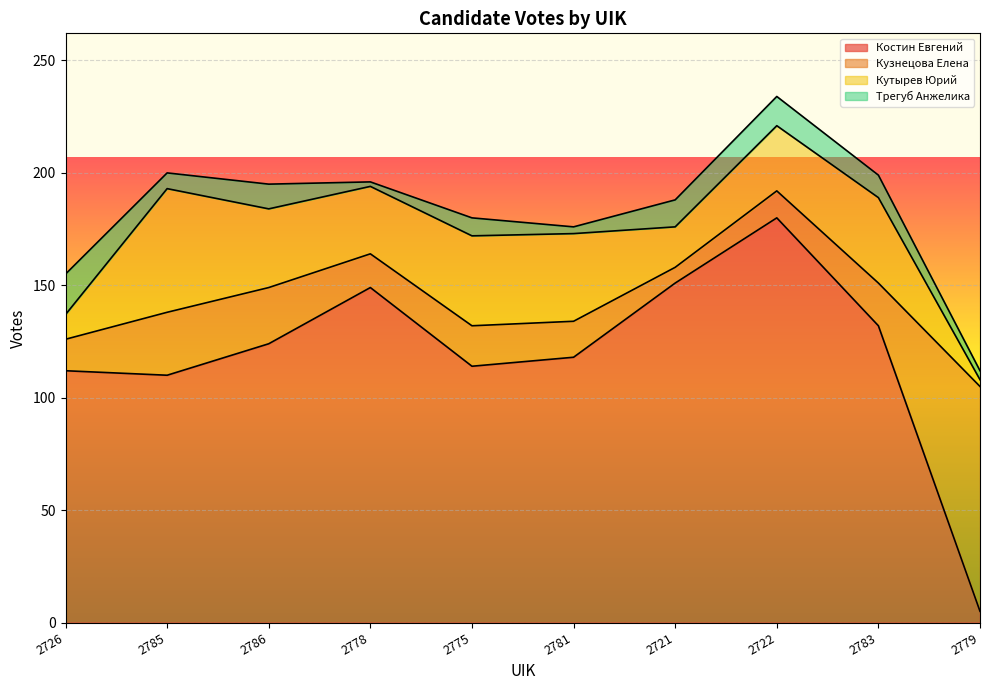

Reading left to right, transcribe all the data shown in this chart.

Костин Евгений: 112	110	124	149	114	118	151	180	132	5
Кузнецова Елена: 14	28	25	15	18	16	7	12	19	100
Кутырев Юрий: 11	55	35	30	40	39	18	29	38	3
Трегуб Анжелика: 18	7	11	2	8	3	12	13	10	4